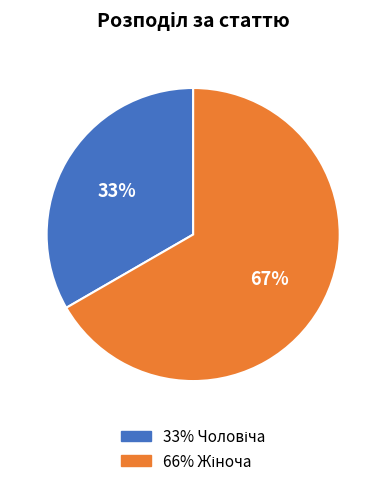

Is there a majority slice in this chart?

Yes